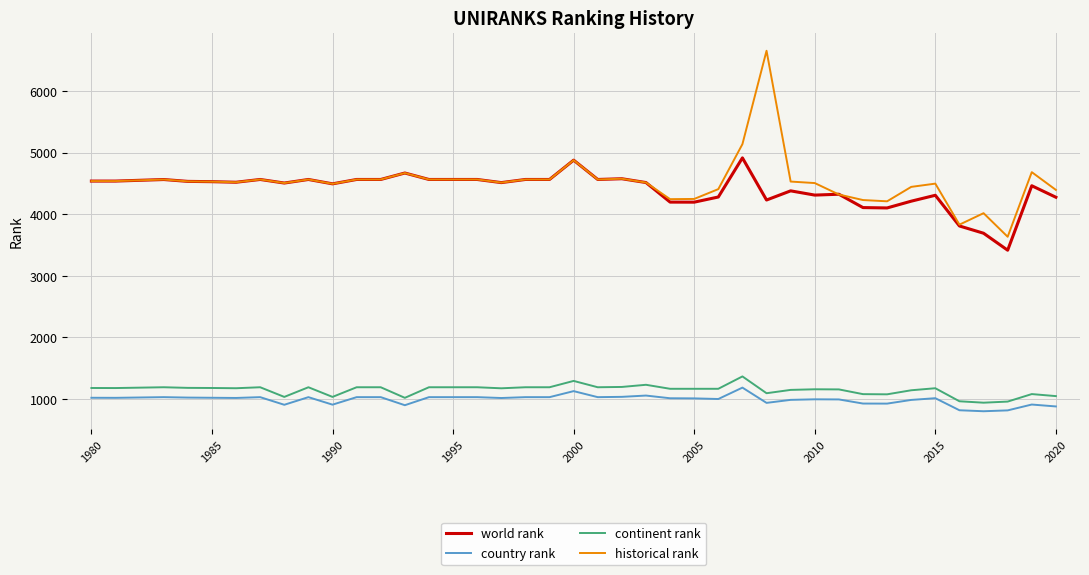

Which series has the widest spread of values?

historical rank